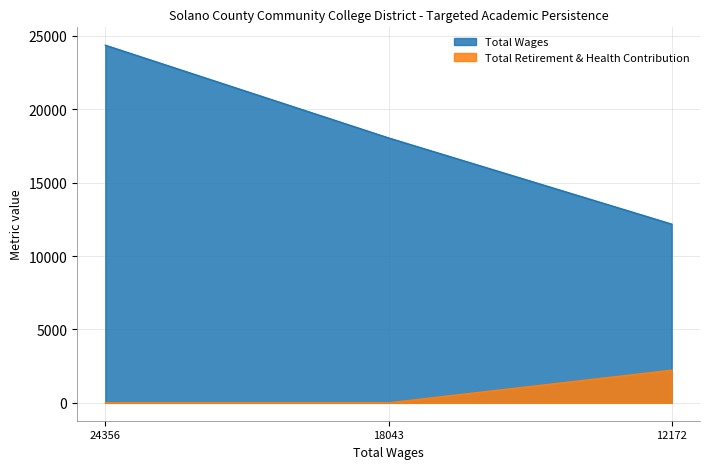

What is the total value across all series at 18043.0?

18043